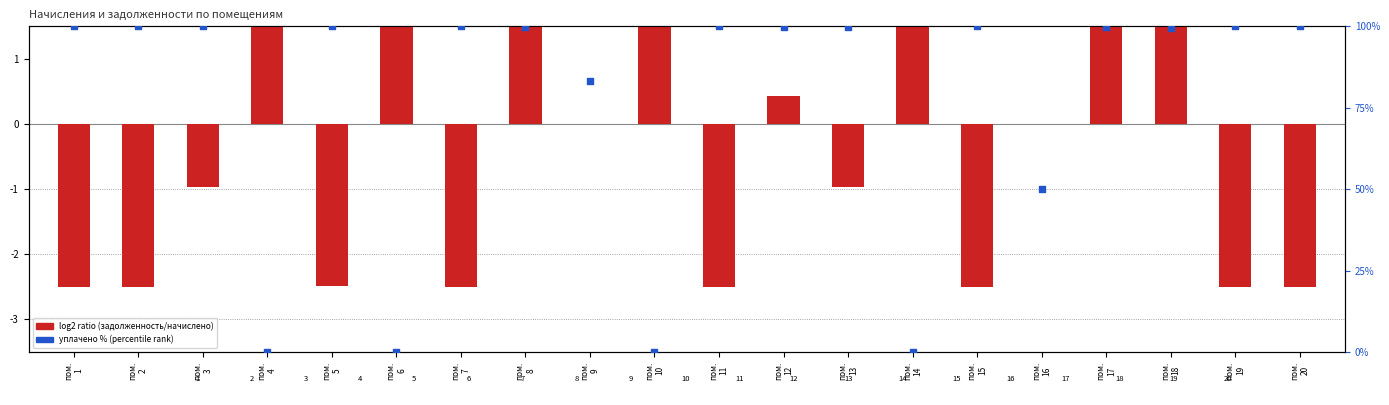

Which series has the largest total across all categories?

уплачено %